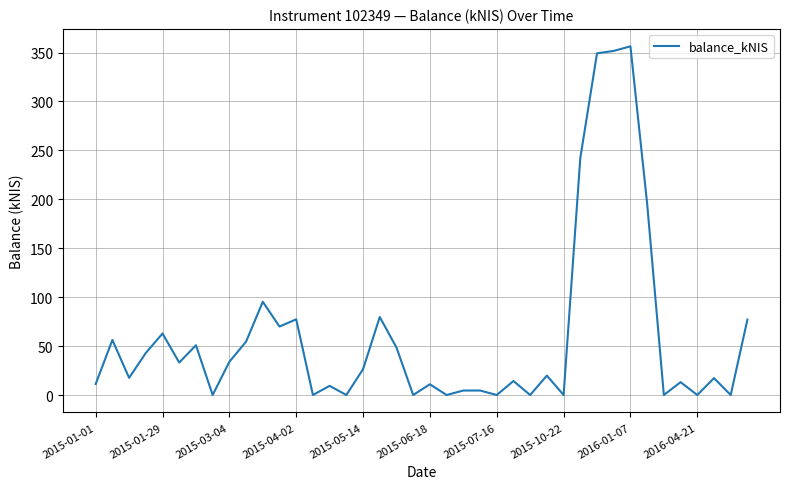

What is the greatest value displayed?

356.3